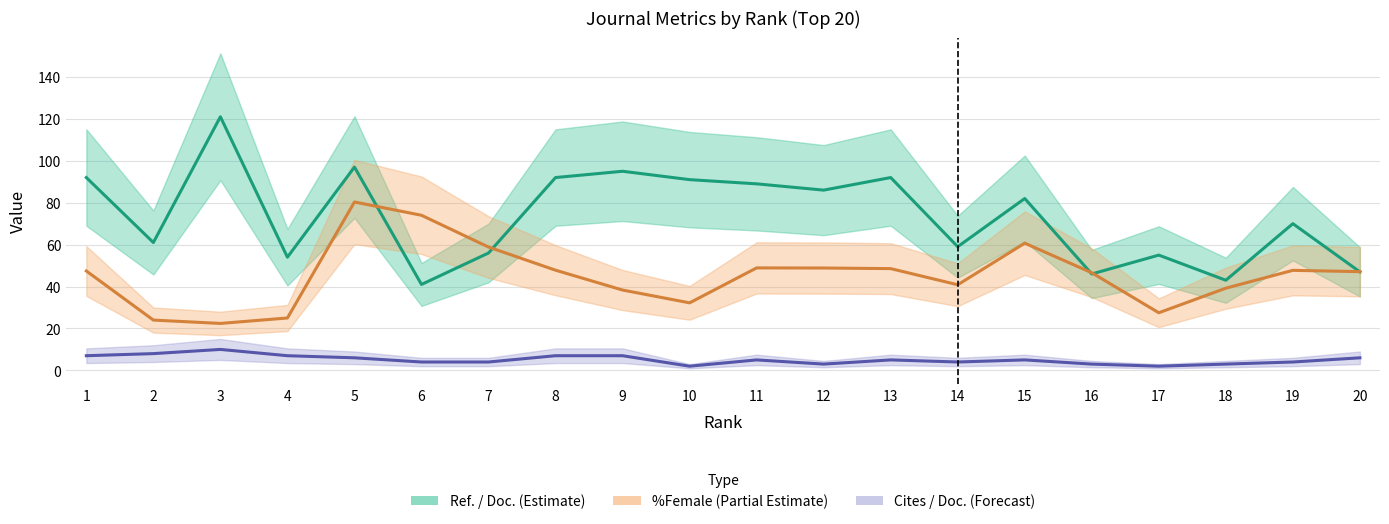

Rank the categories by %Female value from lowest to highest.

3, 2, 4, 17, 10, 9, 18, 14, 16, 20, 1, 19, 8, 13, 12, 11, 7, 15, 6, 5